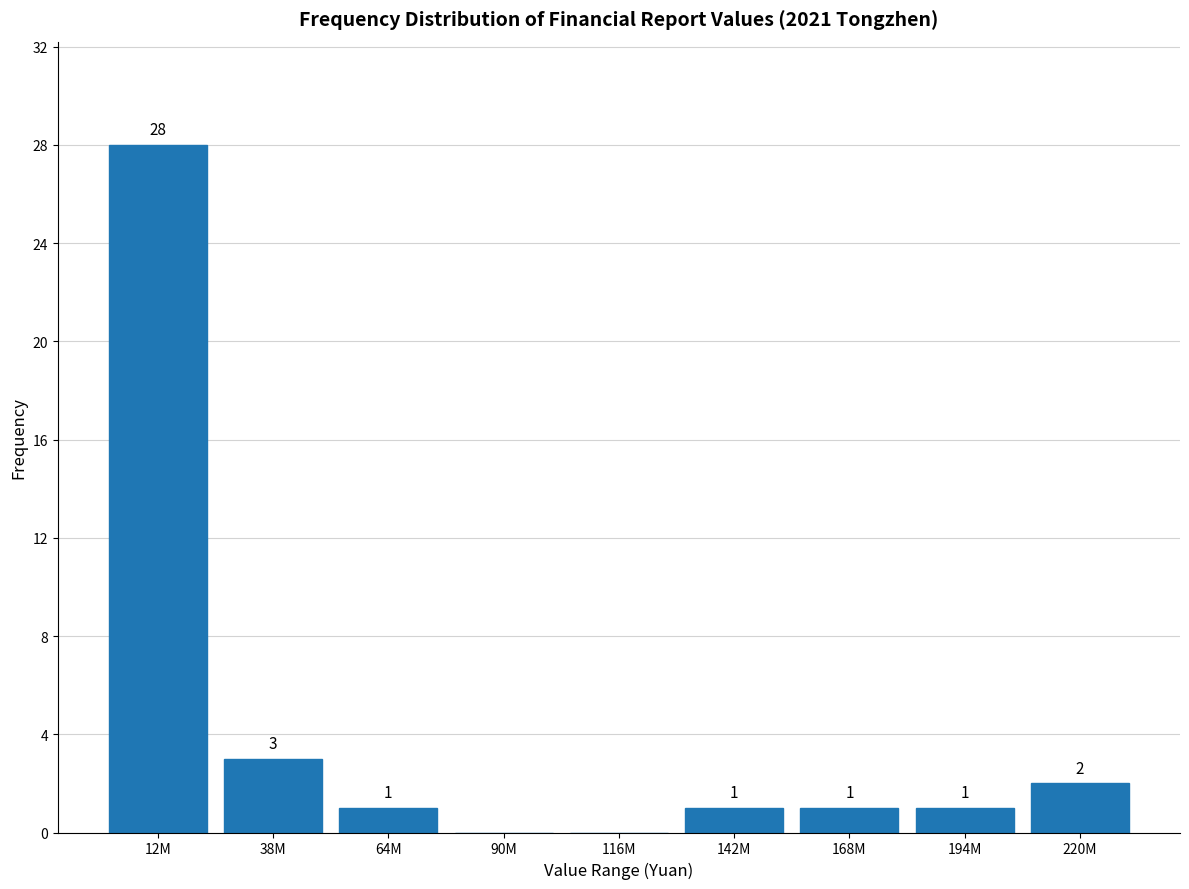

Reading left to right, what are all the values shown in this chart?

12M=28	38M=3	64M=1	90M=0	116M=0	142M=1	168M=1	194M=1	220M=2